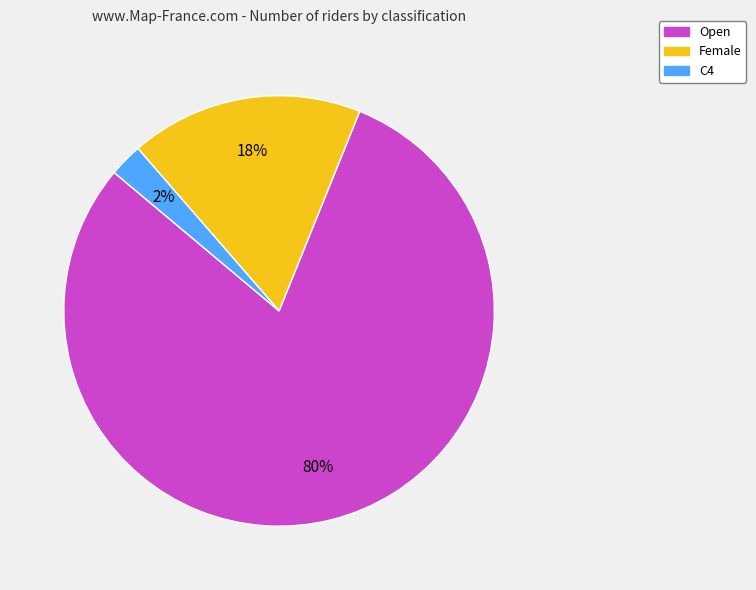

Does Open account for over 50% of the chart?

Yes